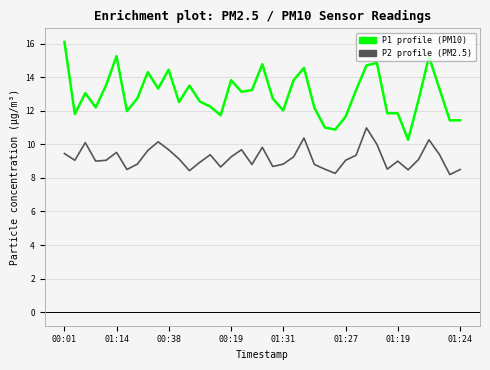

What is the minimum value shown in the chart?

8.2